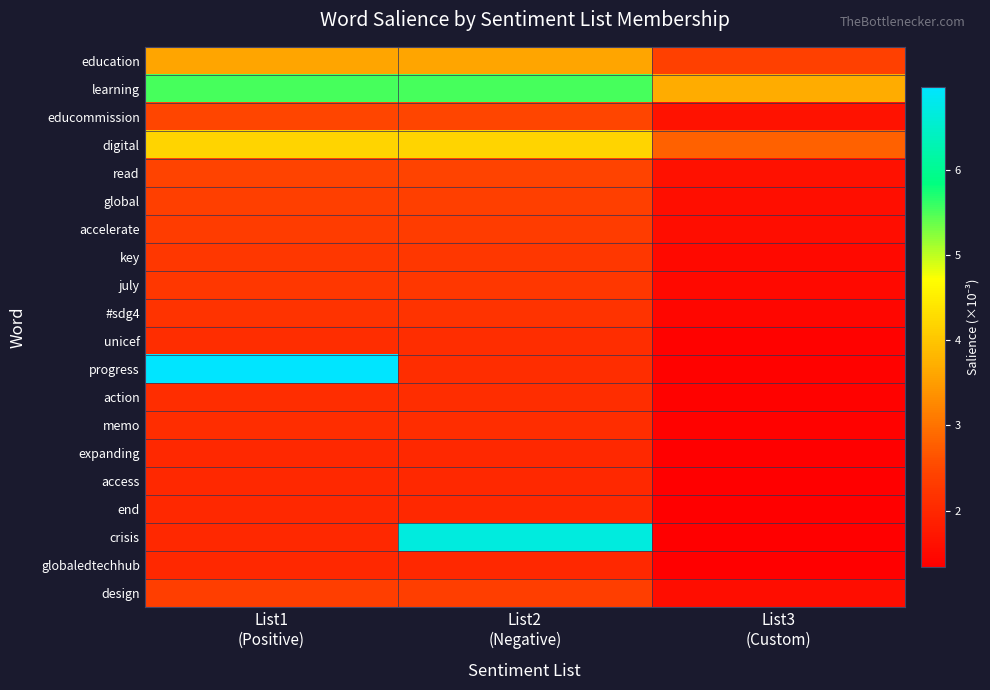

Reading left to right, list all the values displayed in this chart.

education: List1
(Positive)=3.6	List2
(Negative)=3.6	List3
(Custom)=2.4
learning: List1
(Positive)=5.5	List2
(Negative)=5.5	List3
(Custom)=3.7
educommission: List1
(Positive)=2.5	List2
(Negative)=2.5	List3
(Custom)=1.6
digital: List1
(Positive)=4.2	List2
(Negative)=4.2	List3
(Custom)=2.8
read: List1
(Positive)=2.4	List2
(Negative)=2.4	List3
(Custom)=1.6
global: List1
(Positive)=2.4	List2
(Negative)=2.4	List3
(Custom)=1.6
accelerate: List1
(Positive)=2.3	List2
(Negative)=2.3	List3
(Custom)=1.6
key: List1
(Positive)=2.2	List2
(Negative)=2.2	List3
(Custom)=1.5
july: List1
(Positive)=2.2	List2
(Negative)=2.2	List3
(Custom)=1.5
#sdg4: List1
(Positive)=2.2	List2
(Negative)=2.2	List3
(Custom)=1.4
unicef: List1
(Positive)=2.1	List2
(Negative)=2.1	List3
(Custom)=1.4
progress: List1
(Positive)=7.0	List2
(Negative)=2.1	List3
(Custom)=1.4
action: List1
(Positive)=2.1	List2
(Negative)=2.1	List3
(Custom)=1.4
memo: List1
(Positive)=2.1	List2
(Negative)=2.1	List3
(Custom)=1.4
expanding: List1
(Positive)=2.0	List2
(Negative)=2.0	List3
(Custom)=1.3
access: List1
(Positive)=2.0	List2
(Negative)=2.0	List3
(Custom)=1.3
end: List1
(Positive)=2.0	List2
(Negative)=2.0	List3
(Custom)=1.3
crisis: List1
(Positive)=2.0	List2
(Negative)=6.7	List3
(Custom)=1.3
globaledtechhub: List1
(Positive)=2.0	List2
(Negative)=2.0	List3
(Custom)=1.3
design: List1
(Positive)=2.4	List2
(Negative)=2.4	List3
(Custom)=1.6